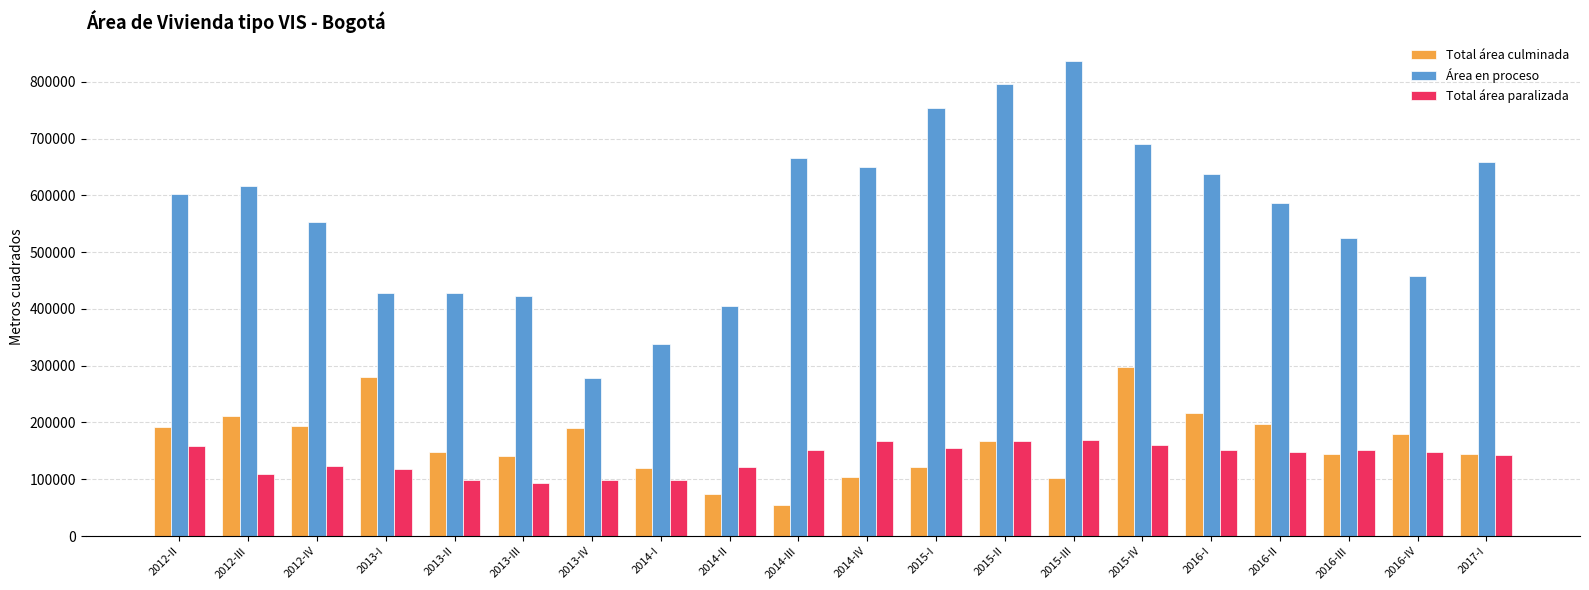

What is the total value across all series at 2012-III?

936656